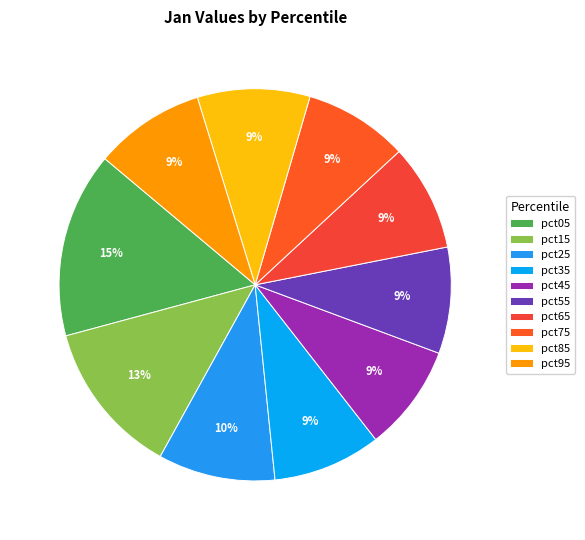

To the nearest percent, what is the average slice percentage?

10%